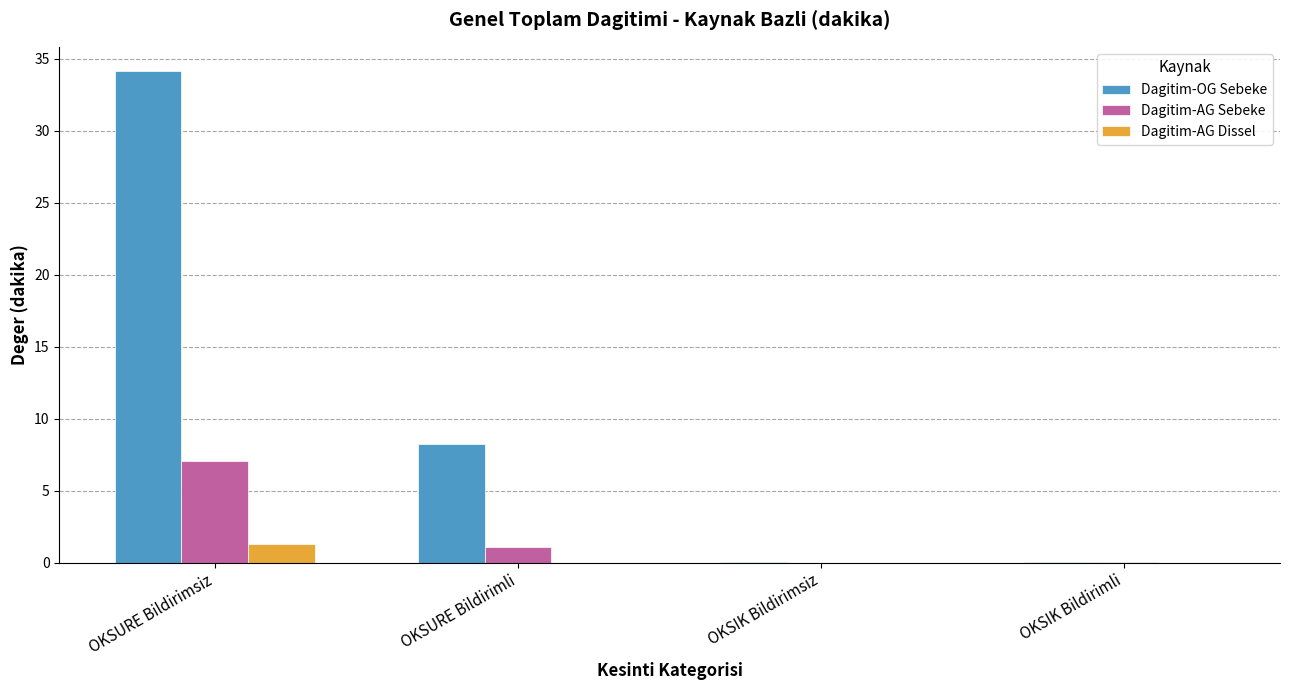

Which series has the largest total across all categories?

Dagitim-OG Sebeke